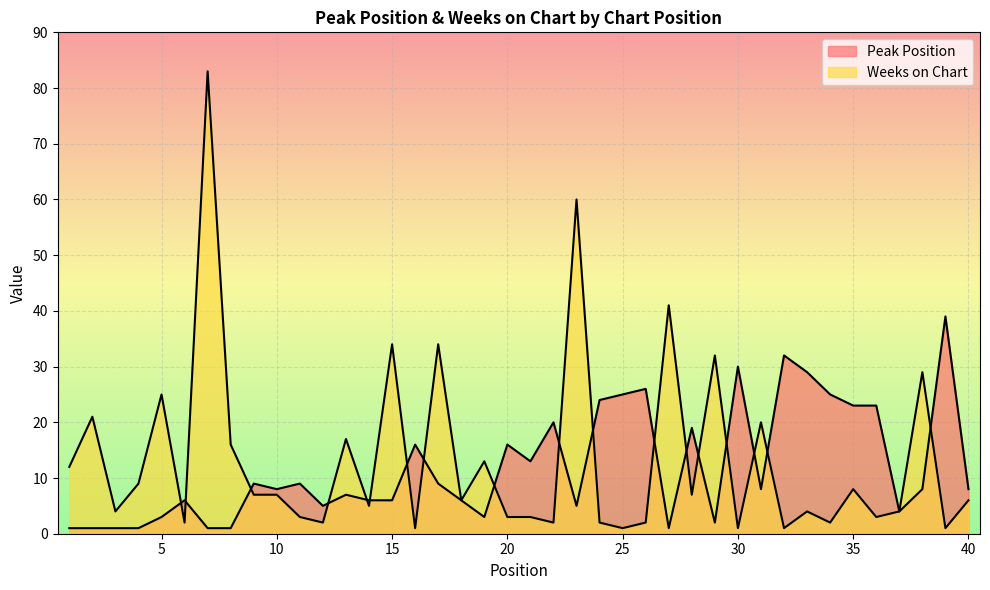

What is the maximum value for Weeks on Chart?

83